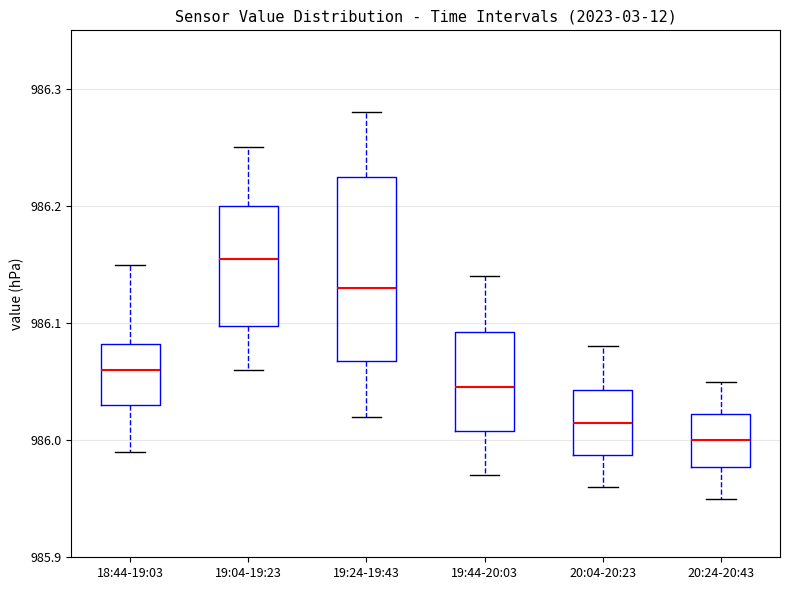

Reading left to right, transcribe this box plot: for each box, give where its median line is, the range the box spans, and where its two whiskers end, as read against the y-axis. The values are not printed on the chart, so give them approximately, as read against the axis.

18:44-19:03: median 986.06, box 986.03 to 986.08, whiskers 985.99 to 986.15
19:04-19:23: median 986.16, box 986.10 to 986.20, whiskers 986.06 to 986.25
19:24-19:43: median 986.13, box 986.07 to 986.23, whiskers 986.02 to 986.28
19:44-20:03: median 986.05, box 986.01 to 986.09, whiskers 985.97 to 986.14
20:04-20:23: median 986.02, box 985.99 to 986.04, whiskers 985.96 to 986.08
20:24-20:43: median 986.00, box 985.98 to 986.02, whiskers 985.95 to 986.05